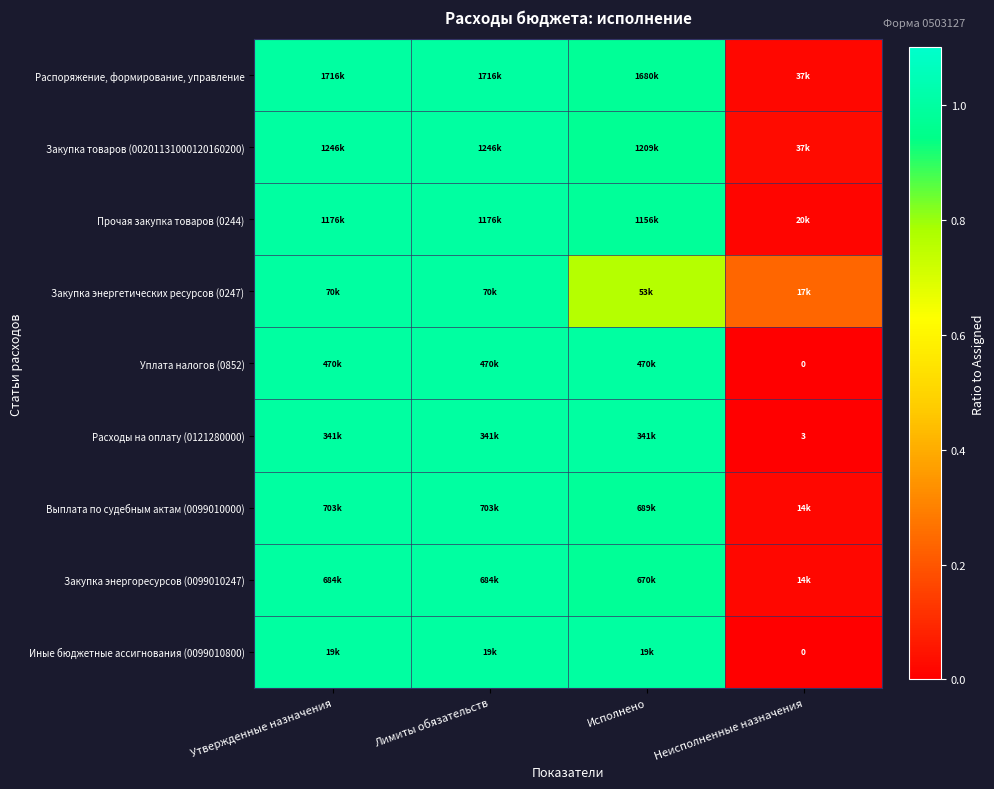

The Закупка энергоресурсов (0099010247) series shows 1.6 at Лимиты обязательств. True or false?

False